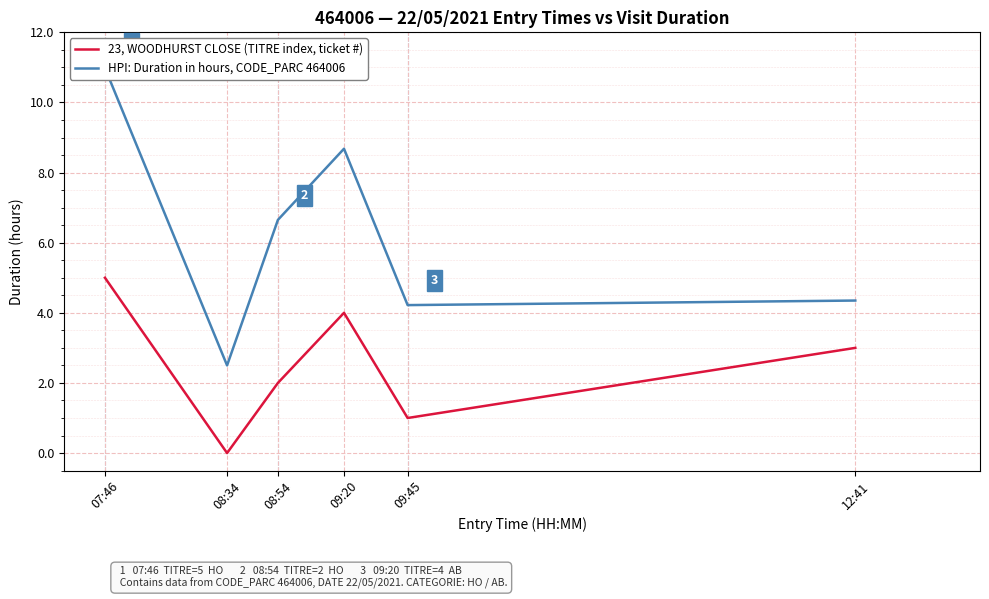

The value of HPI: Duration in hours, CODE_PARC 464006 at 09:45 is 4.2. True or false?

True